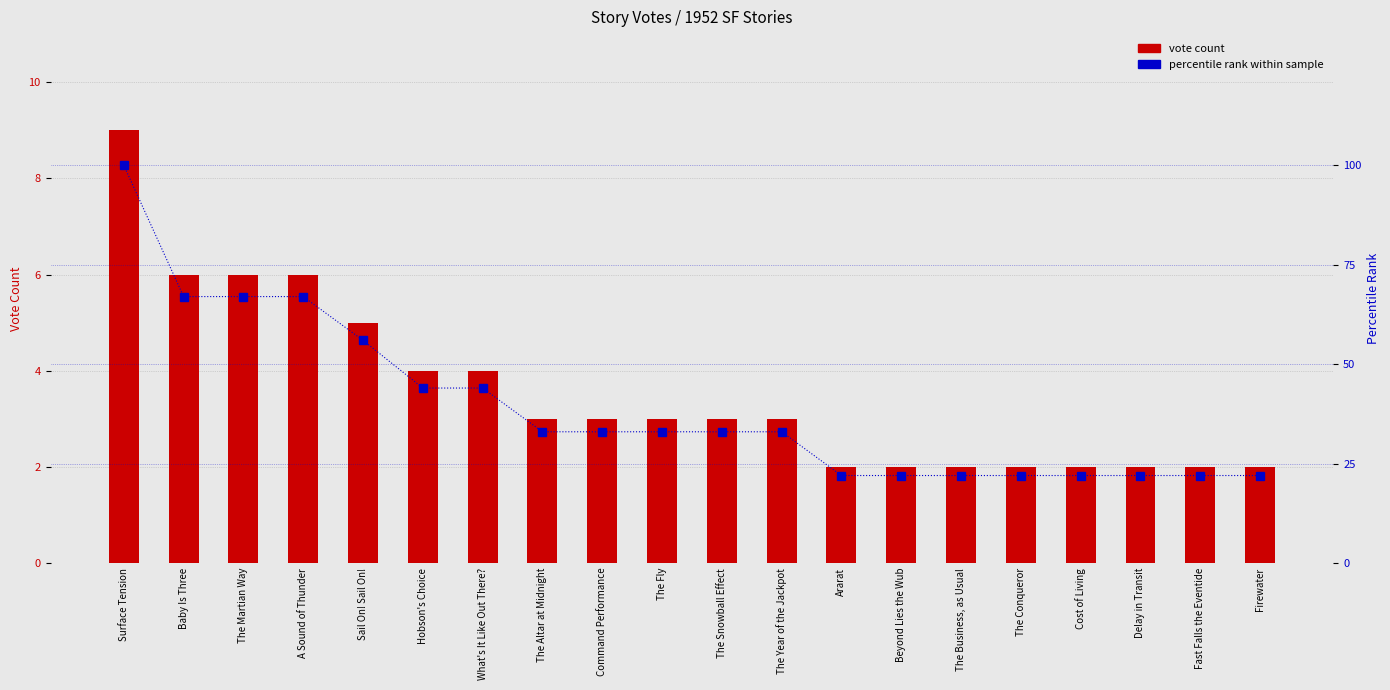

Which series has the largest range (max minus min)?

percentile rank within sample